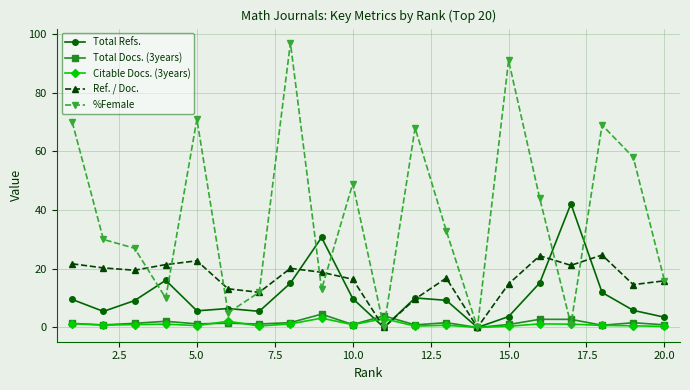

Which series has the widest spread of values?

%Female